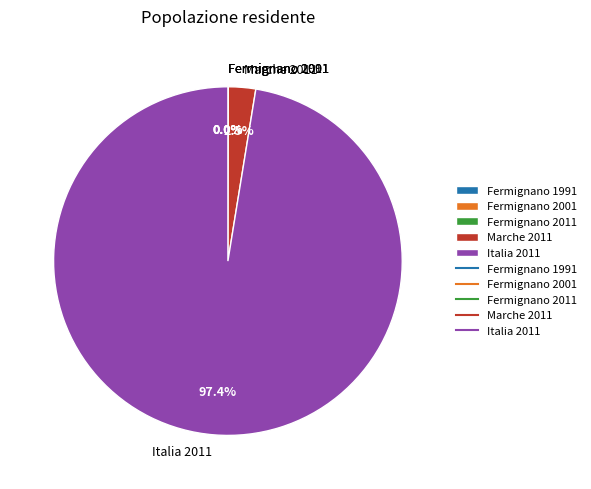

How much of the chart is everything except Marche 2011?

97.5%